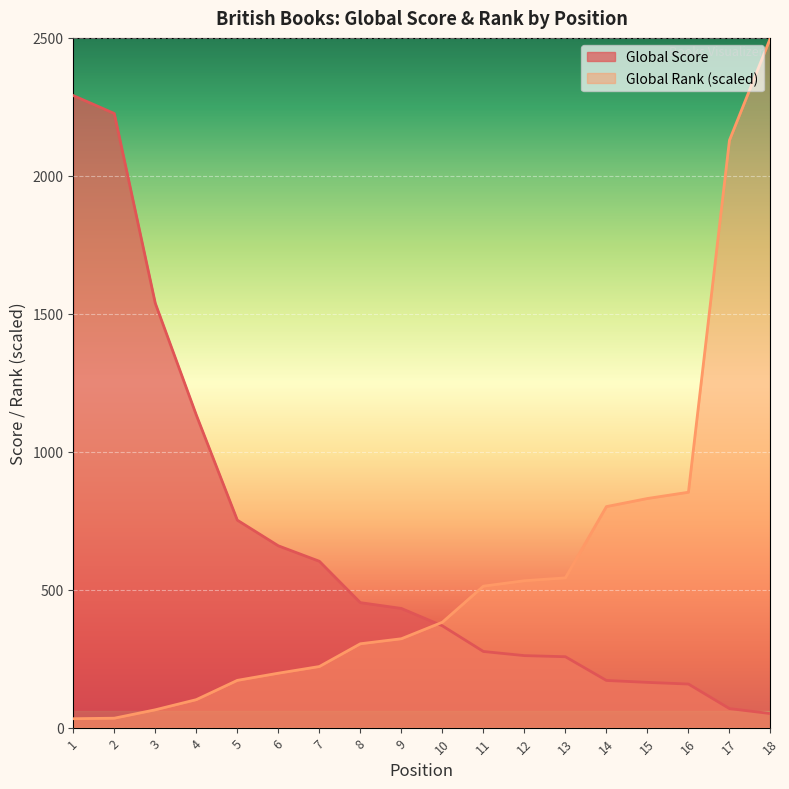

What is the value of the Global Score point at the 11th from the left?

276.0